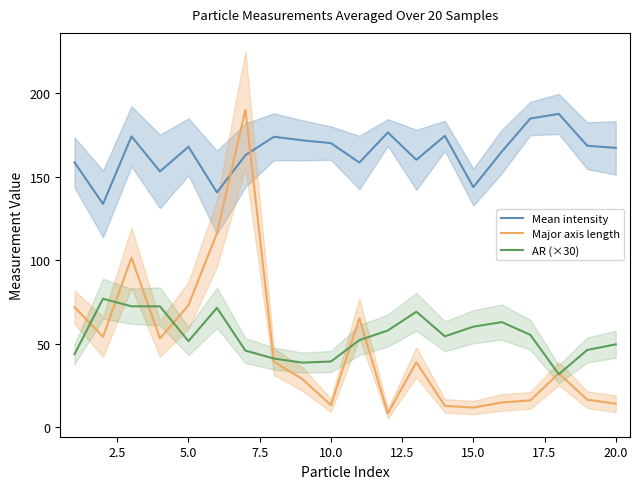

True or false: AR (×30) has a value of 78.8 at 15.0.

False